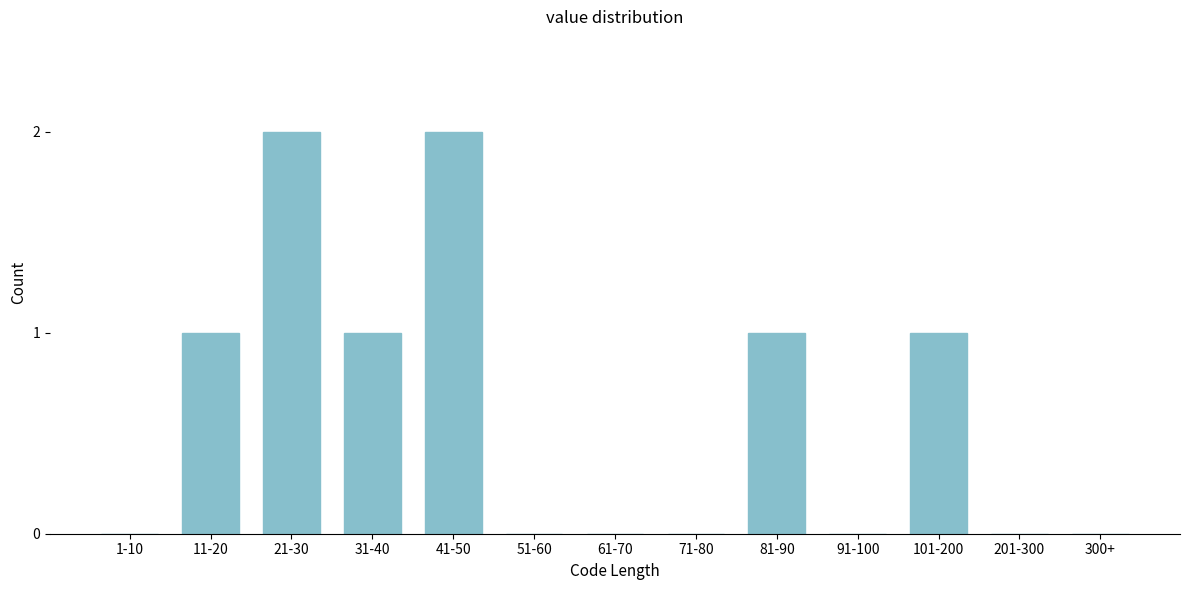

Reading right to left, what are all the values shown in this chart?

300+=0	201-300=0	101-200=1	91-100=0	81-90=1	71-80=0	61-70=0	51-60=0	41-50=2	31-40=1	21-30=2	11-20=1	1-10=0